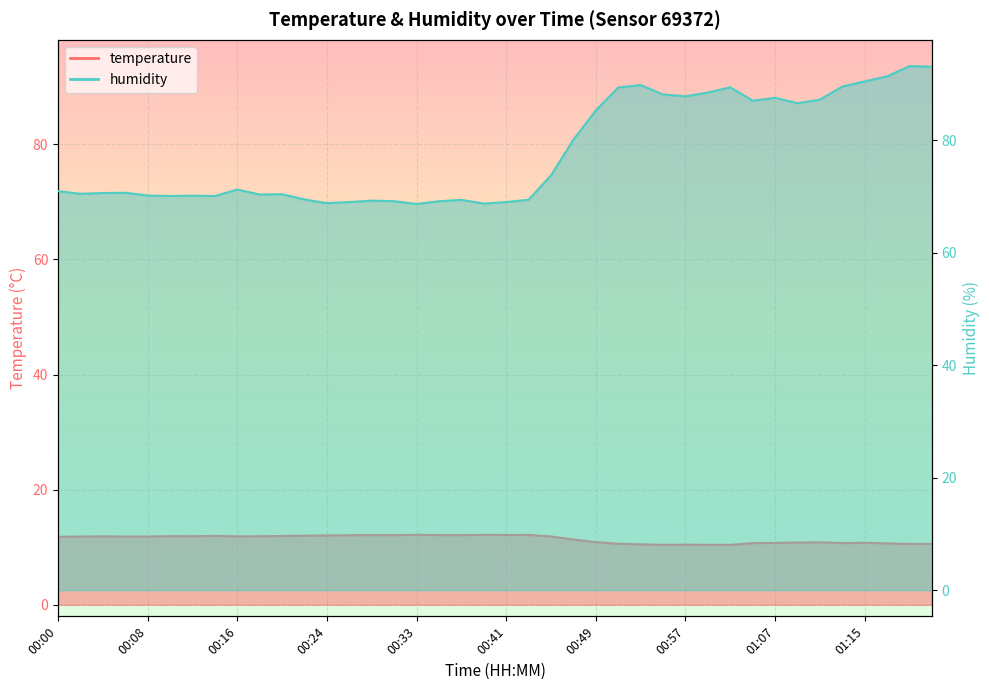

What is the label of the 29th point from the right?

00:22